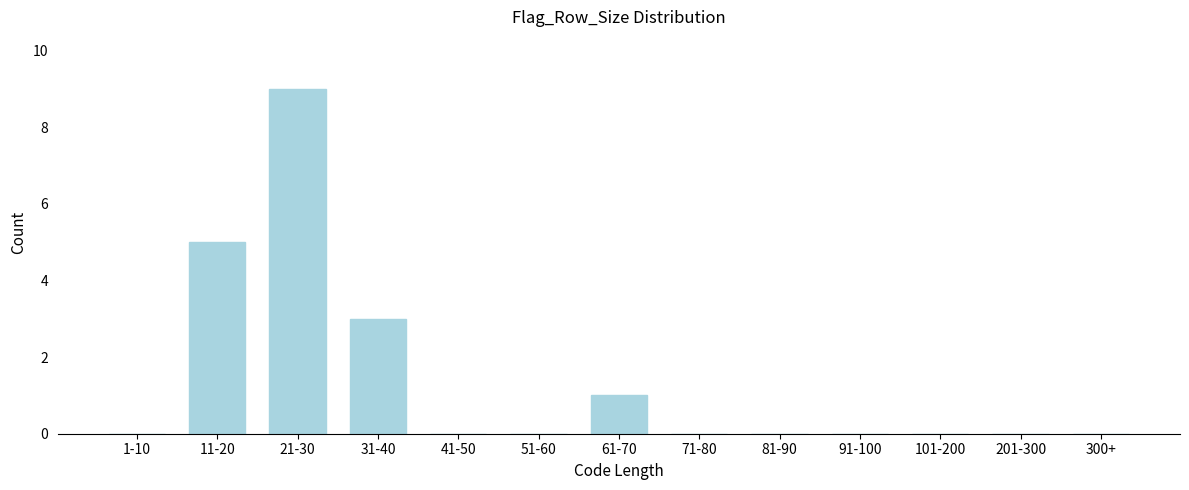

Reading right to left, transcribe all the data shown in this chart.

300+=0	201-300=0	101-200=0	91-100=0	81-90=0	71-80=0	61-70=1	51-60=0	41-50=0	31-40=3	21-30=9	11-20=5	1-10=0